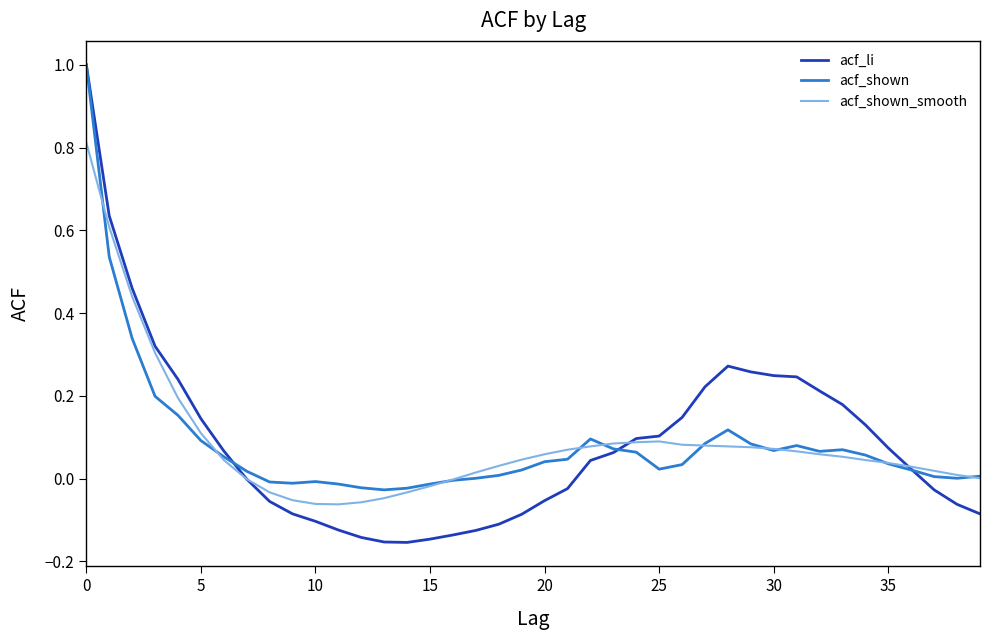

What is the greatest value displayed?

1.0